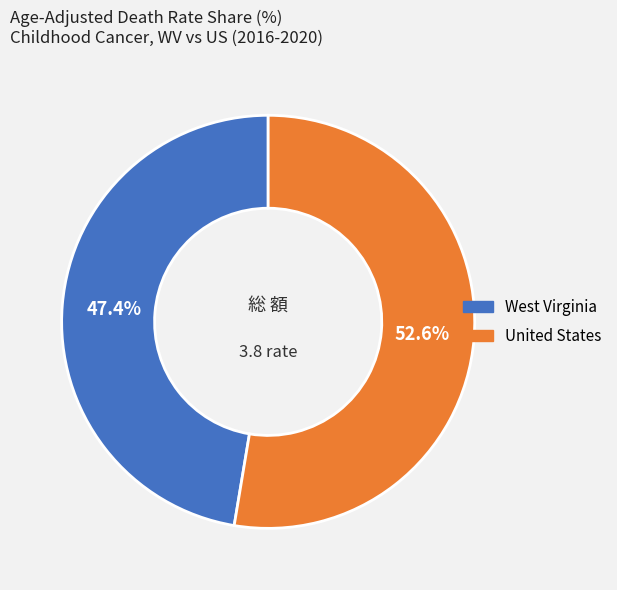

The United States slice represents 53% of the pie. True or false?

True